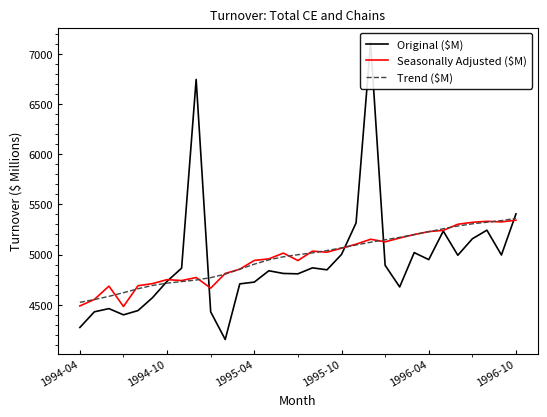

How many series are shown in this chart?

3